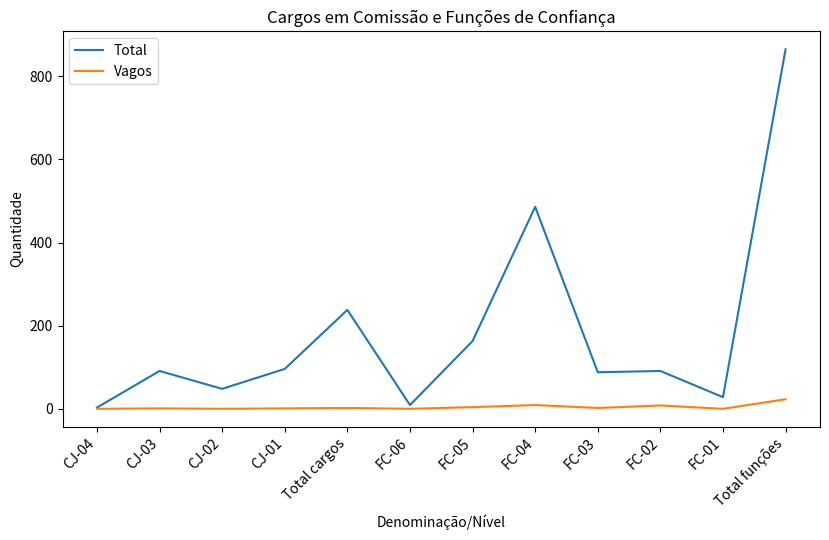

Which category has the highest value across all series?

Total funções